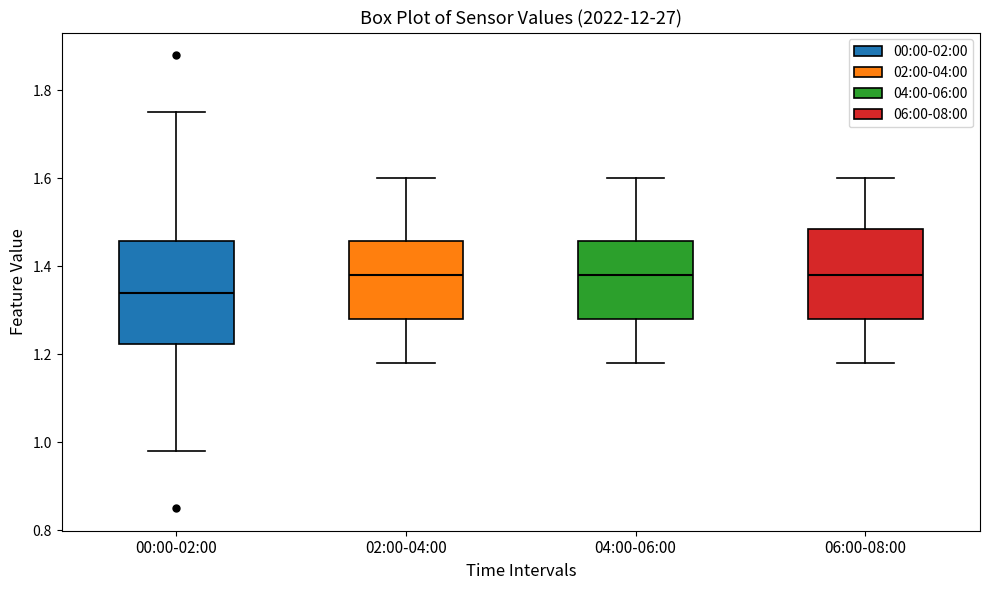

Reading left to right, transcribe this box plot: for each box, give where its median line is, the range the box spans, and where its two whiskers end, as read against the y-axis. The values are not printed on the chart, so give them approximately, as read against the axis.

00:00-02:00: median 1.34, box 1.22 to 1.46, whiskers 0.98 to 1.76
02:00-04:00: median 1.38, box 1.28 to 1.46, whiskers 1.18 to 1.60
04:00-06:00: median 1.38, box 1.28 to 1.46, whiskers 1.18 to 1.60
06:00-08:00: median 1.38, box 1.28 to 1.48, whiskers 1.18 to 1.60